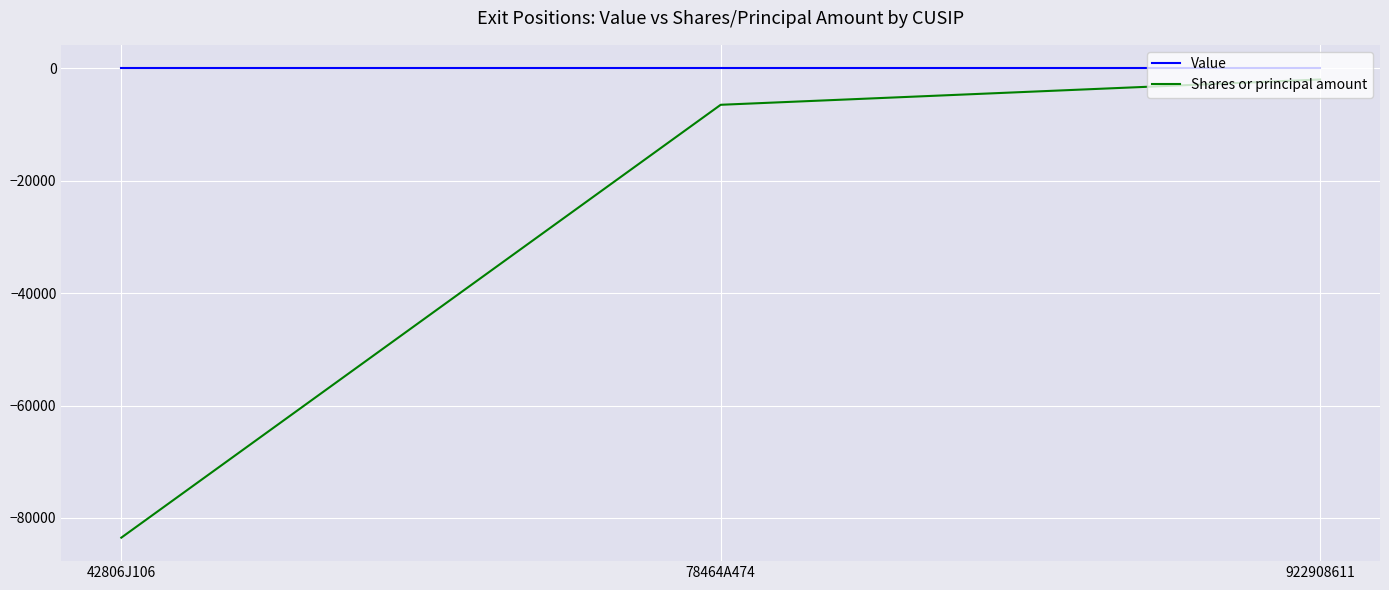

Reading right to left, list all the values displayed in this chart.

Value: 922908611=0	78464A474=0	42806J106=0
Shares or principal amount: 922908611=-1990	78464A474=-6491	42806J106=-83500